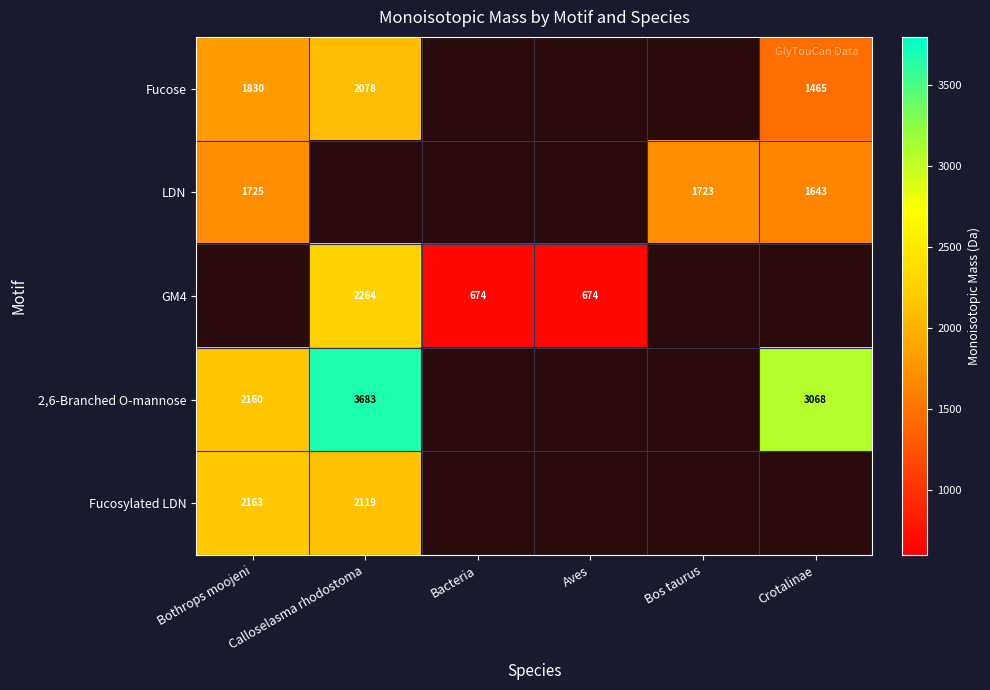

What is the total value across all series at Crotalinae?

6175.3